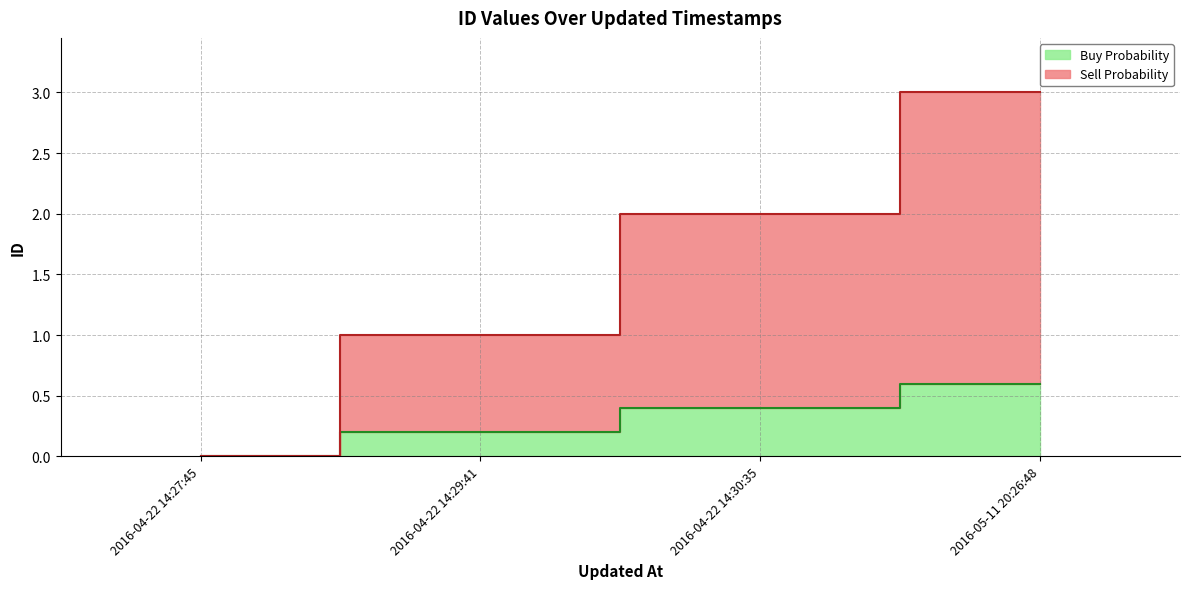

What is the difference between the values at 2016-04-22 14:27:45 and 2016-04-22 14:30:35?

0.4